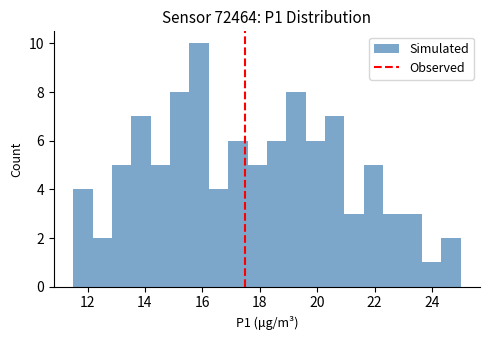

Read against the x-axis, roughly where is the centre of the tallest bar?

15.8